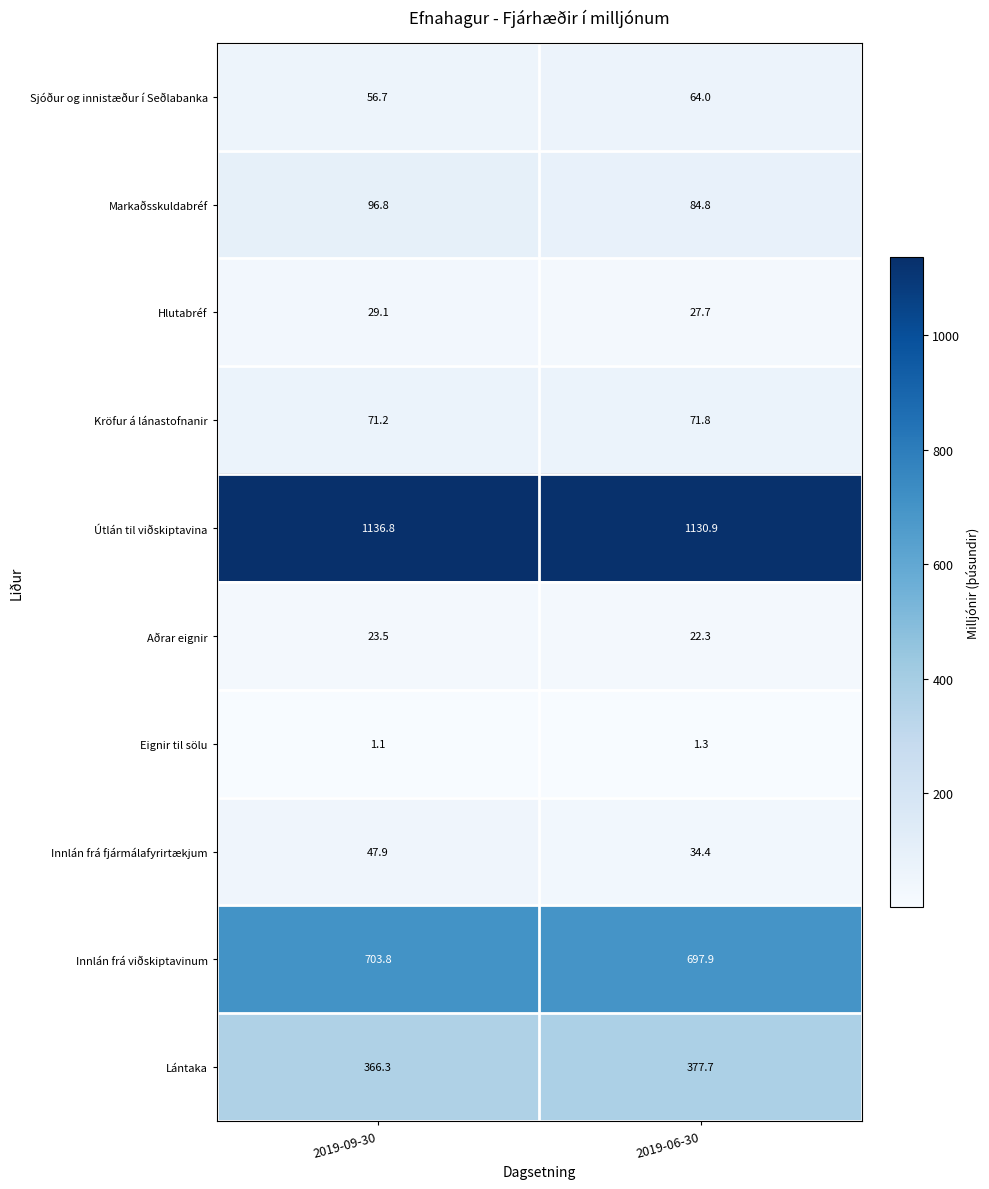

Between 2019-09-30 and 2019-06-30, which series saw the biggest shift?

Innlán frá fjármálafyrirtækjum